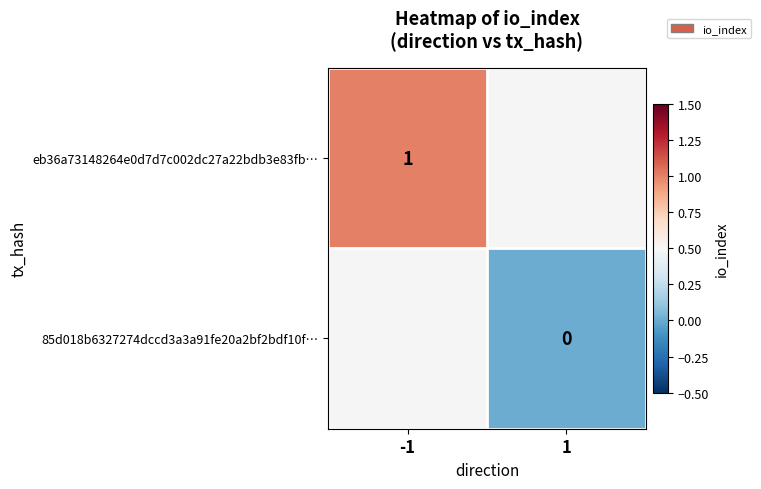

The eb36a73148264e0d7d7c002dc27a22bdb3e83fb… series shows 2 at -1. True or false?

False